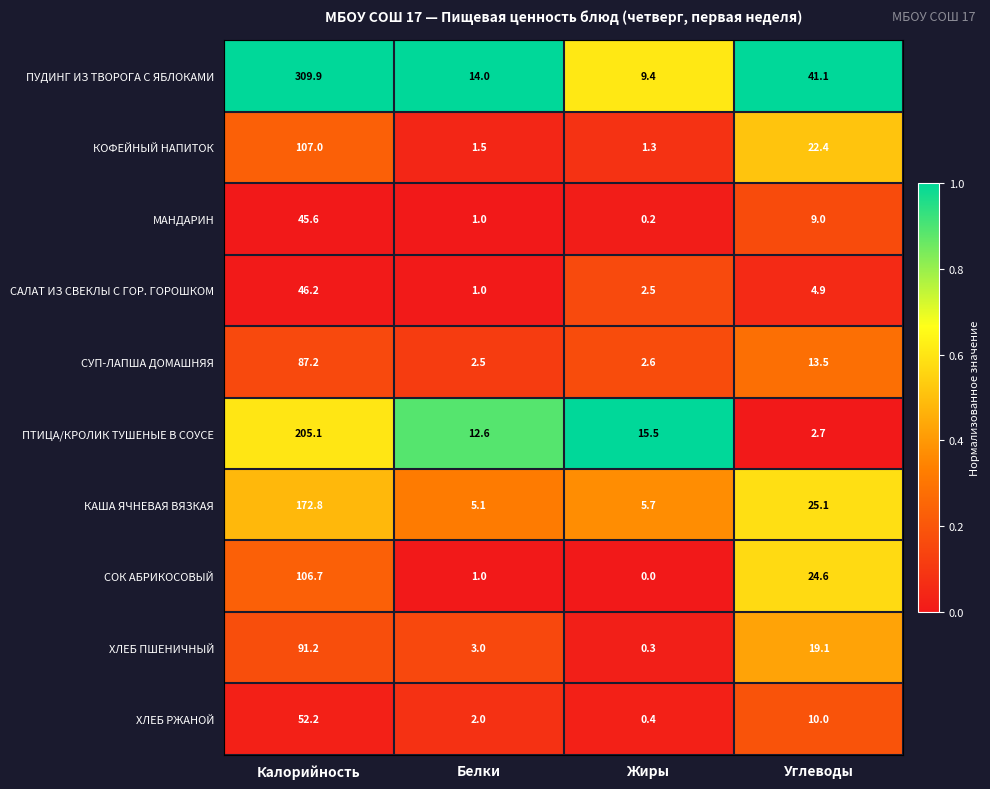

How many data points does each series have?

4